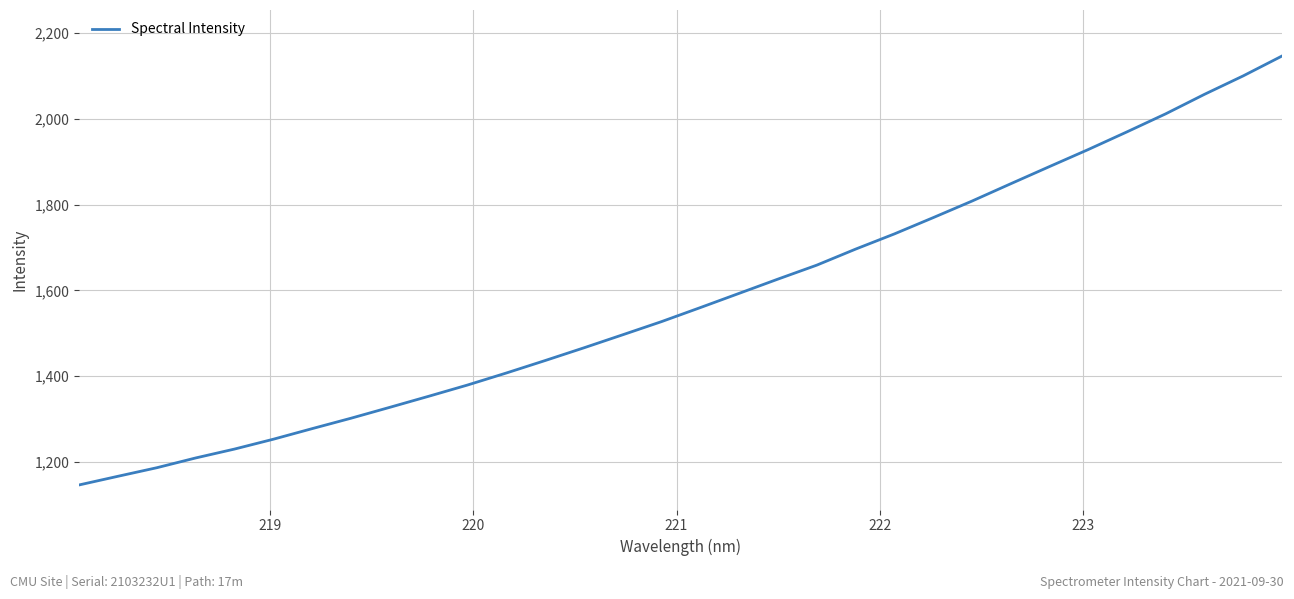

How many categories are shown in the chart?

32